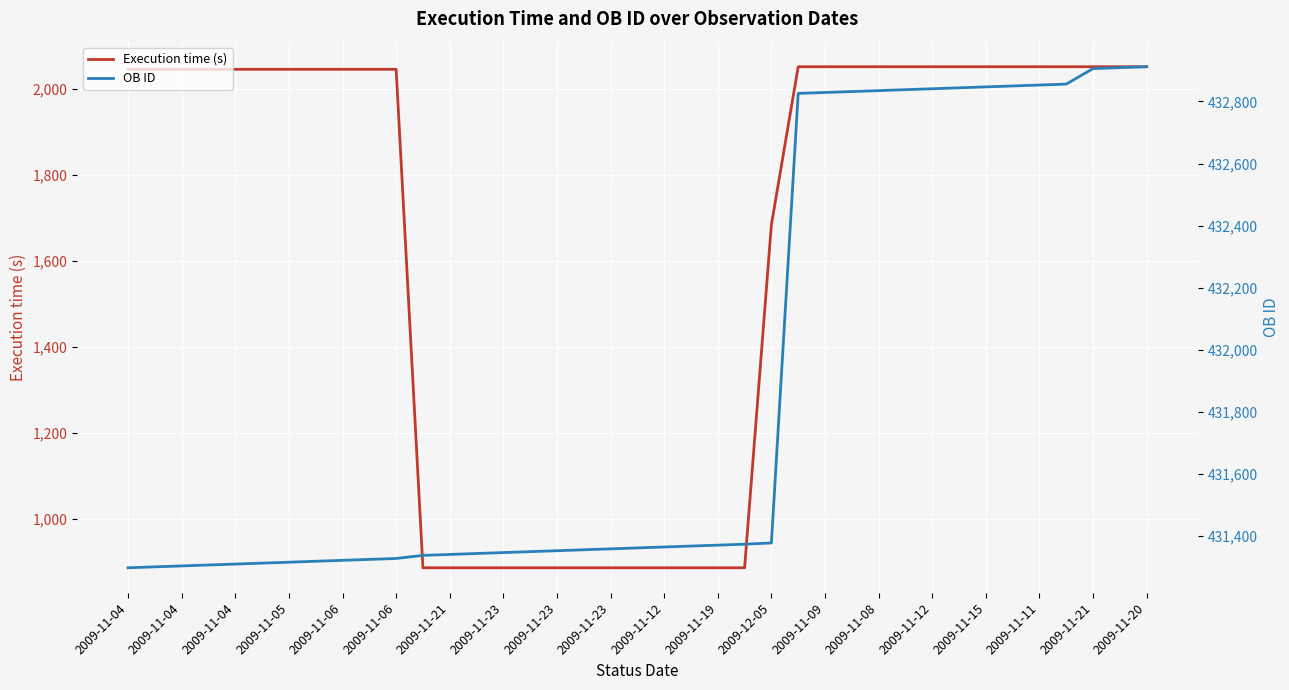

What is the sum of all Execution time (s) values?

64424